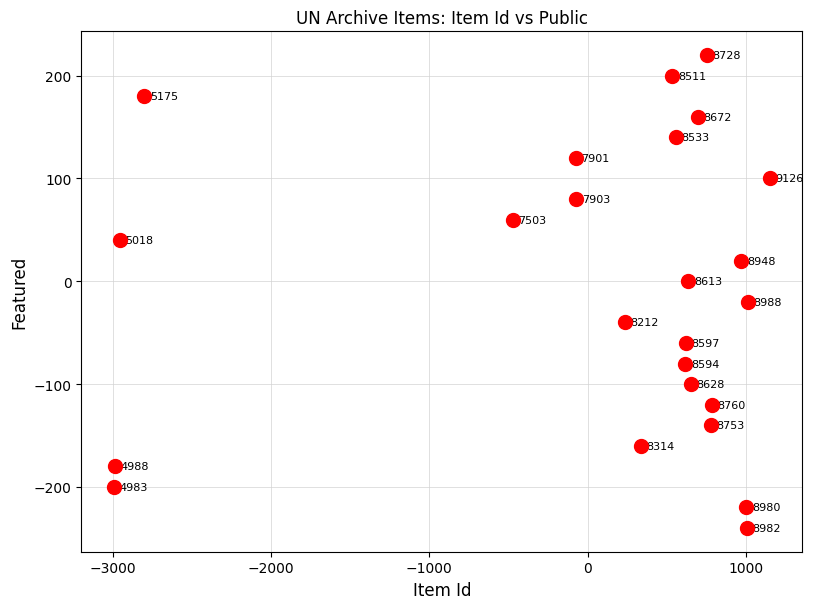

What is the range of Y values (max minus min)?

460